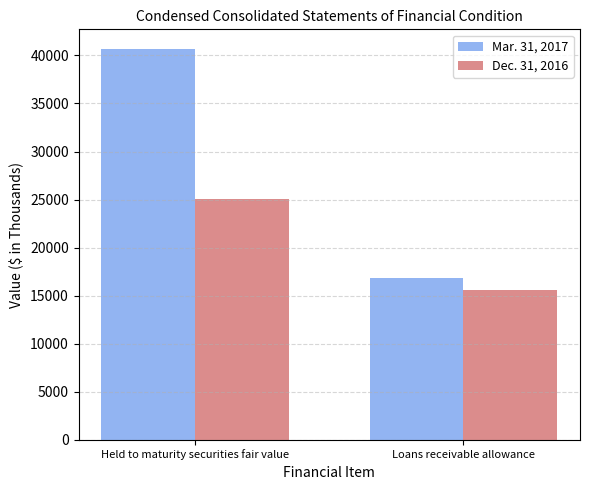

List the labels in order of Mar. 31, 2017 value, largest first.

Held to maturity securities fair value, Loans receivable allowance